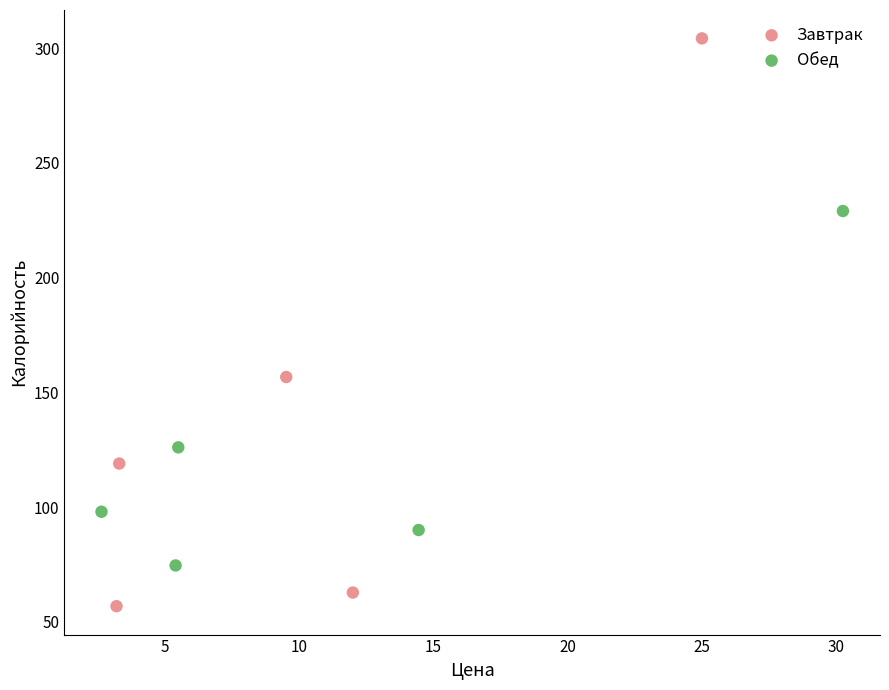

Which series reaches the minimum Y coordinate?

Завтрак